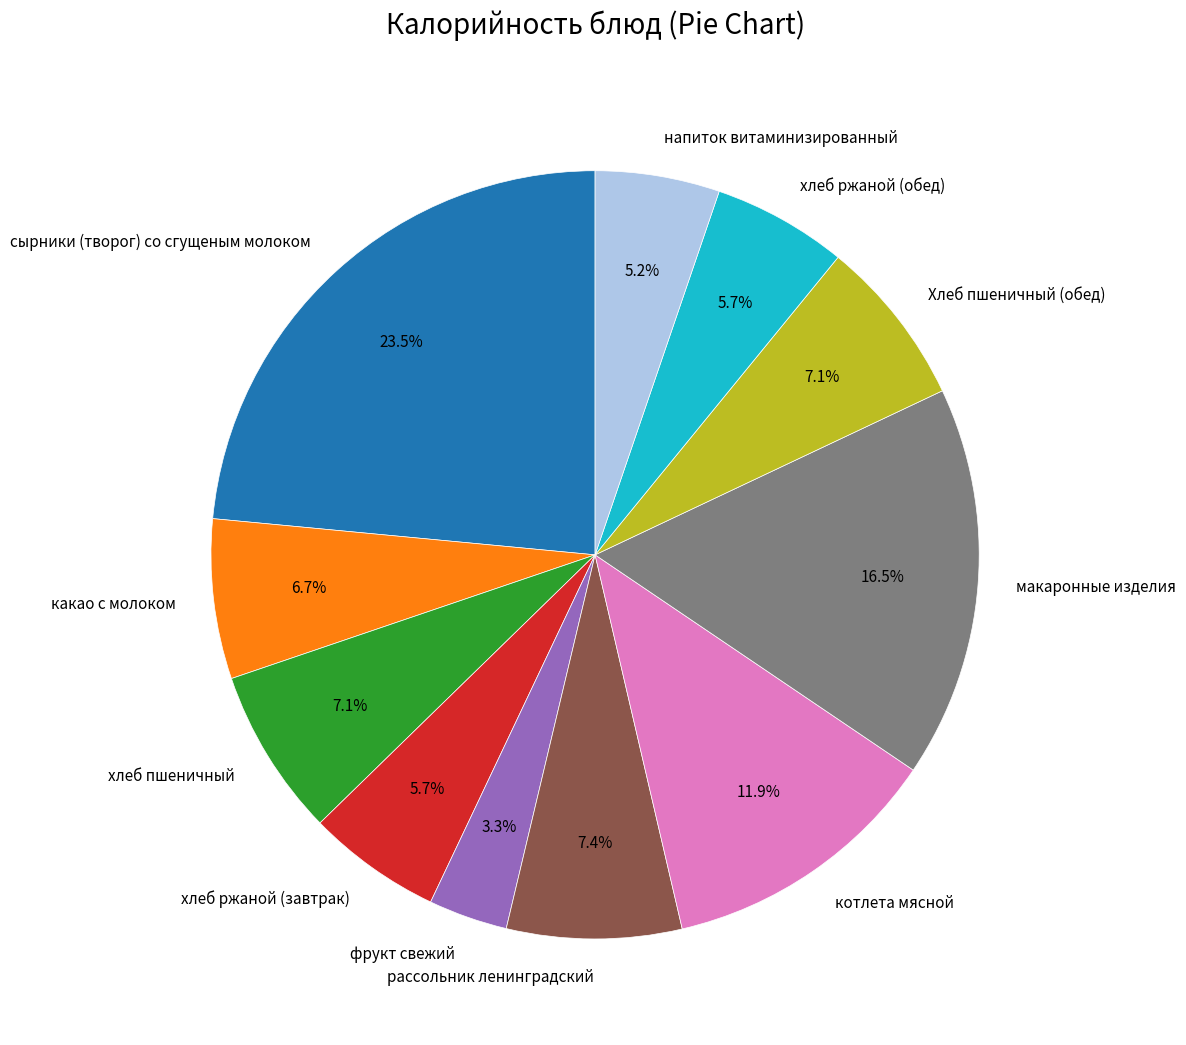

To the nearest percent, what portion does Хлеб пшеничный (обед) represent?

7%